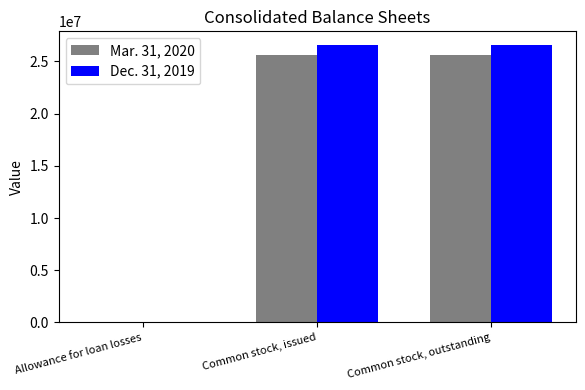

The Dec. 31, 2019 series shows 26557981 at Common stock, outstanding. True or false?

True